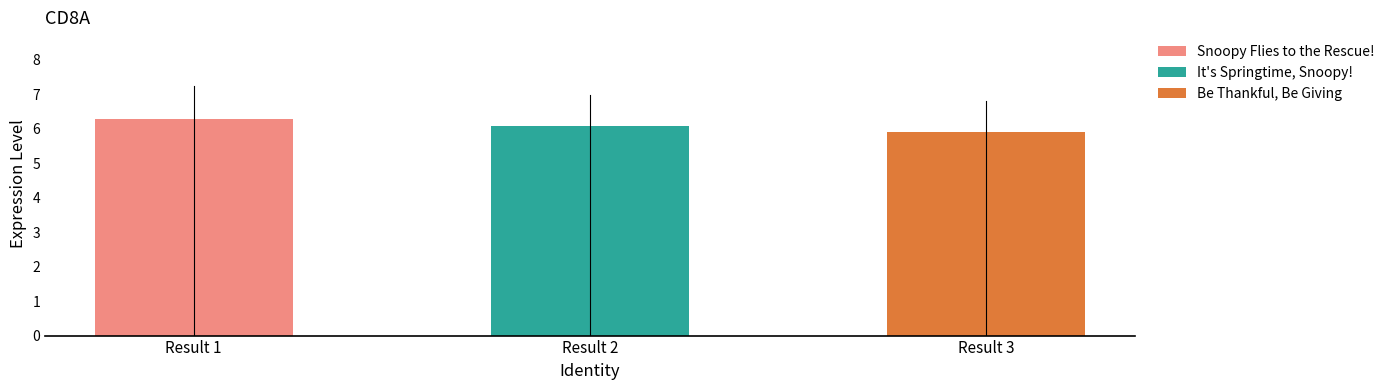

True or false: the data shows 2.3 at Result 1.

False